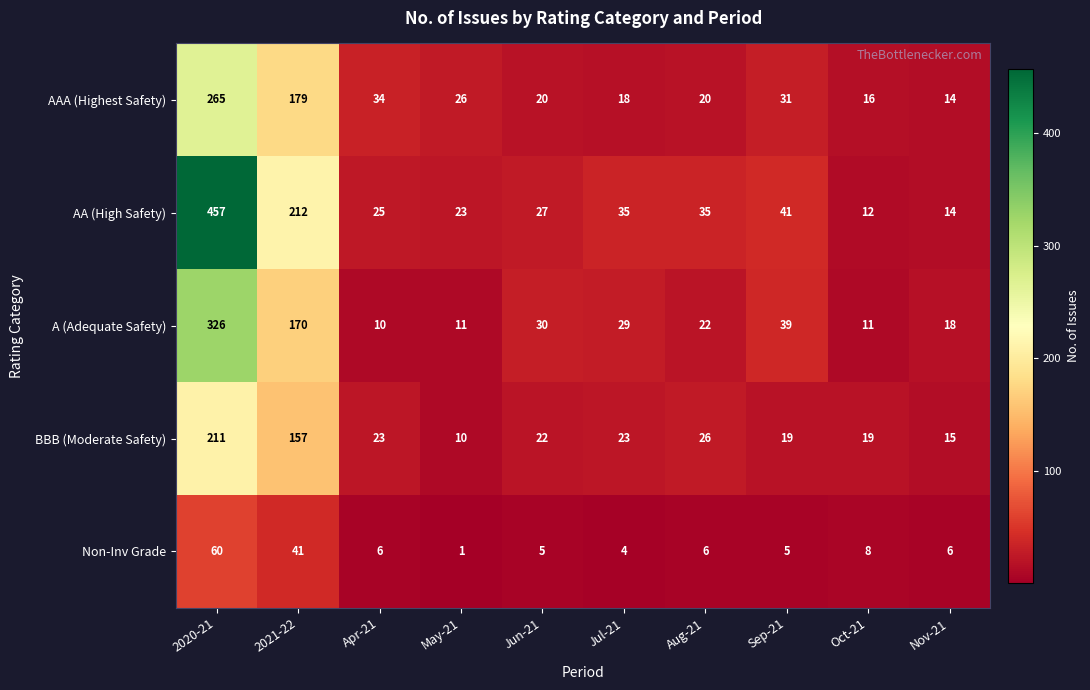

Which series changed the most between Jul-21 and Oct-21?

AA (High Safety)